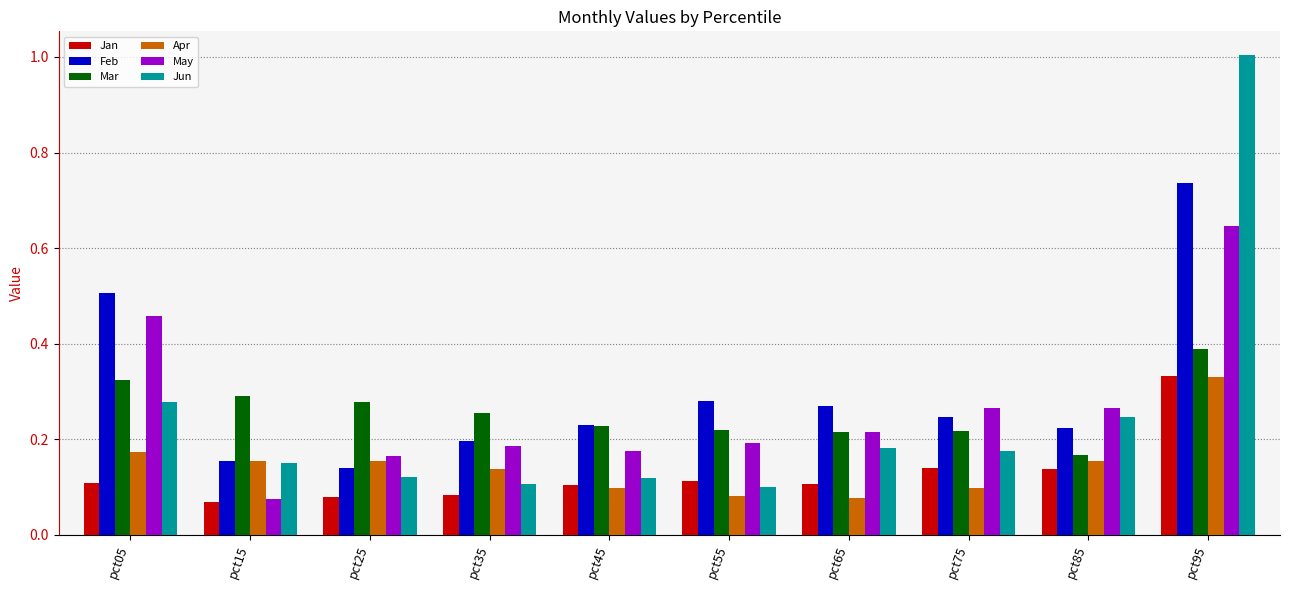

At which category does the chart reach its peak across all series?

pct95